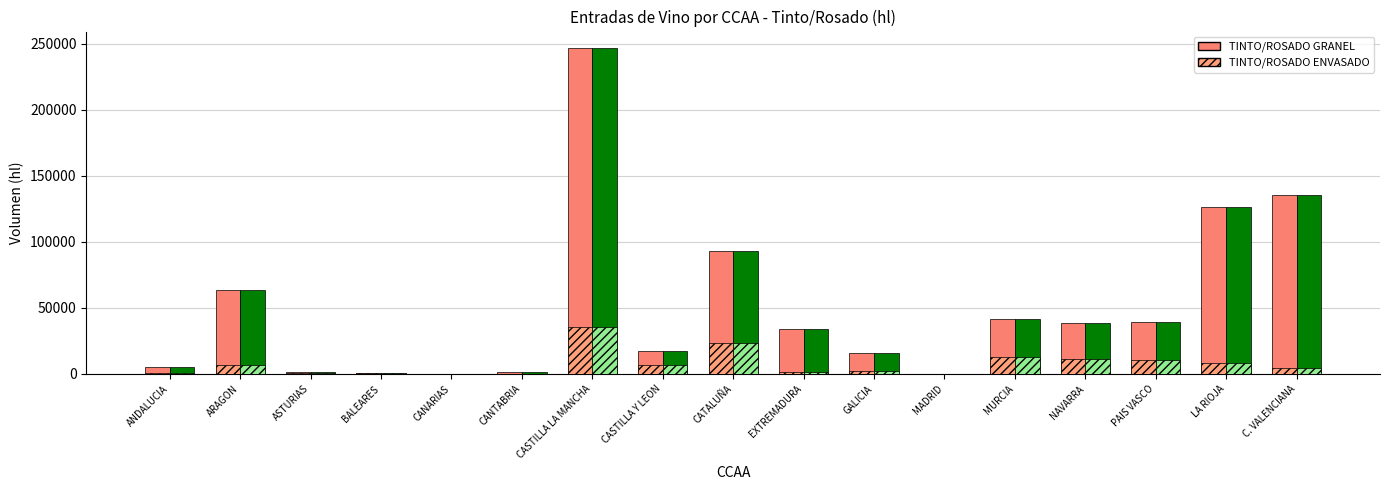

Count the number of categories in the chart.

17